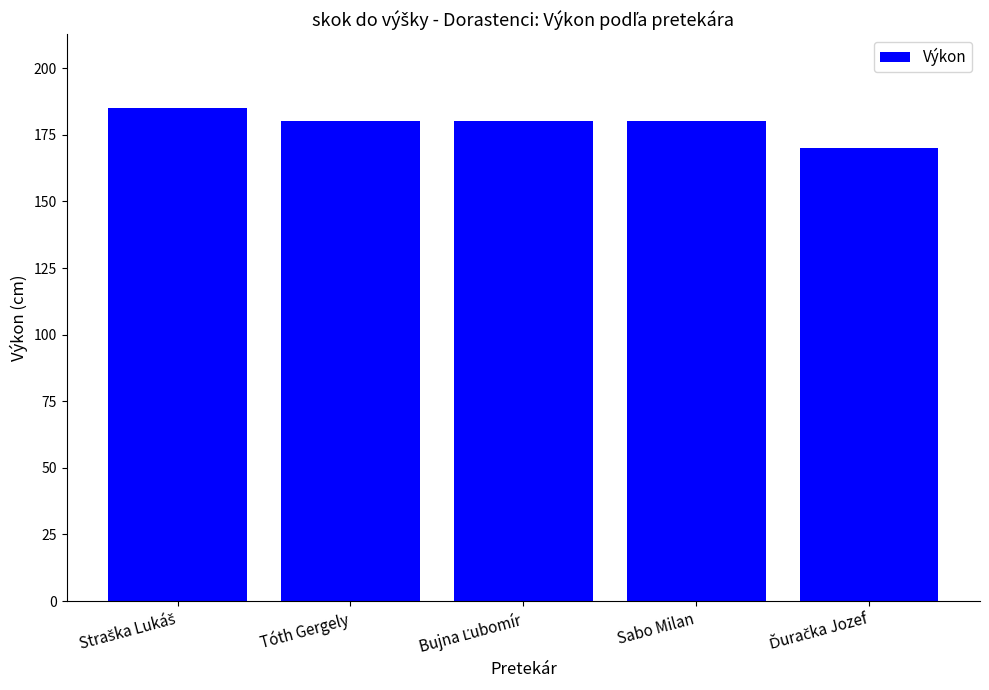

Read the value at Tóth Gergely.

180